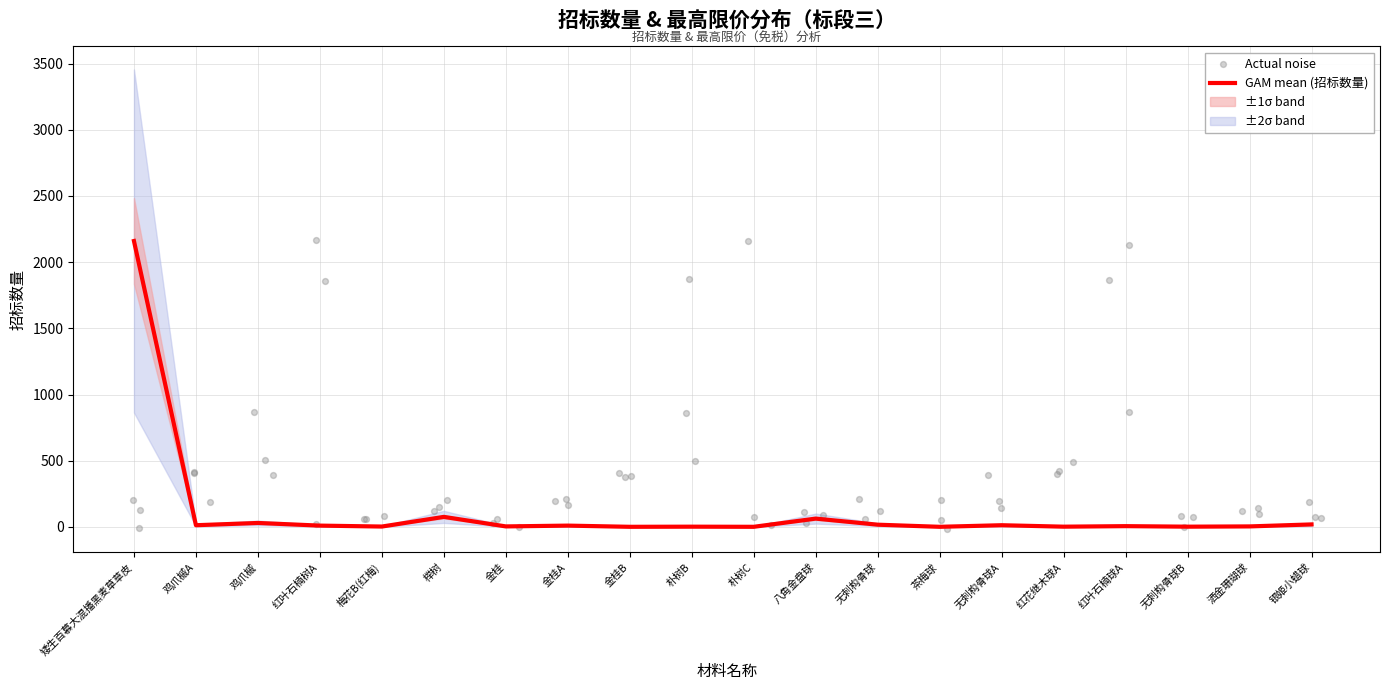

What is the change in value from 红叶石楠树A to 金桂?

-6